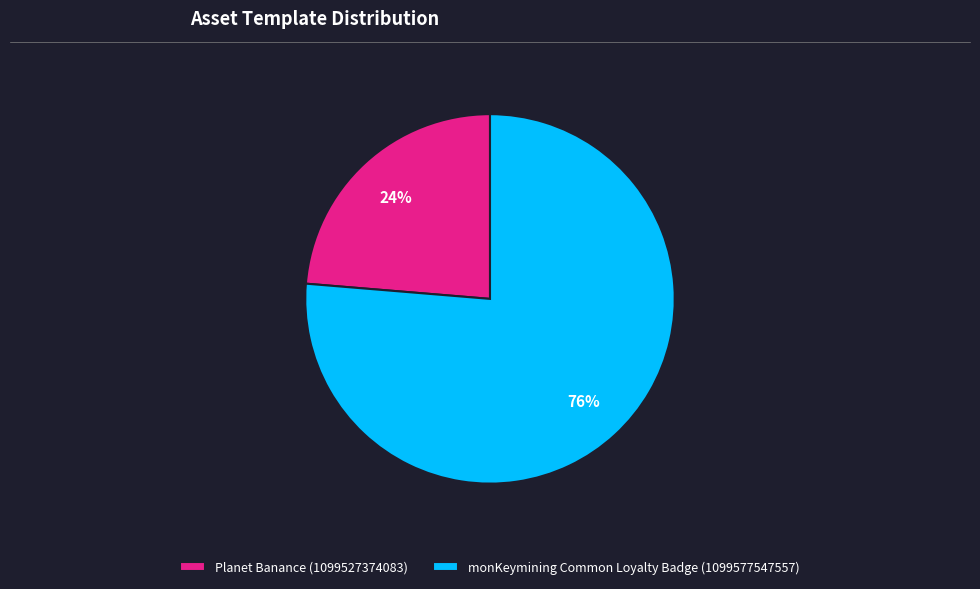

True or false: monKeymining Common Loyalty Badge (1099577547557) accounts for 76% of the total.

True